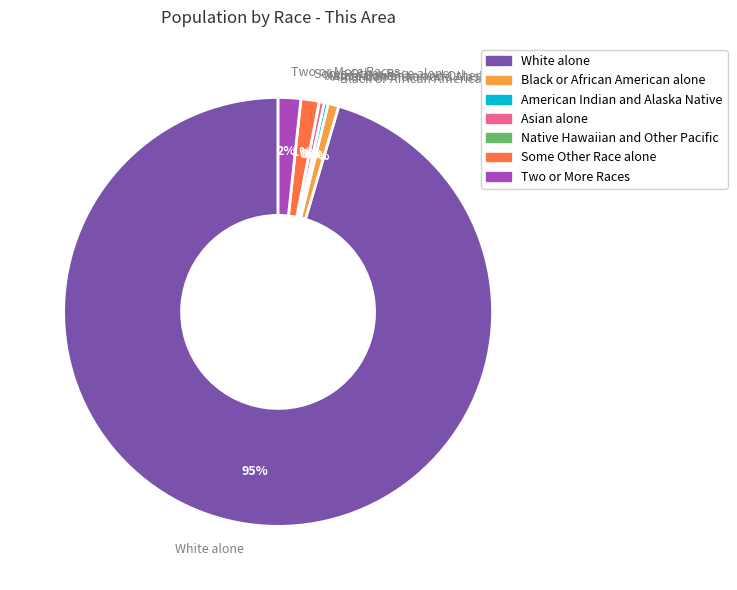

What is the change in value from Native Hawaiian and Other Pacific to Some Other Race alone?

+51